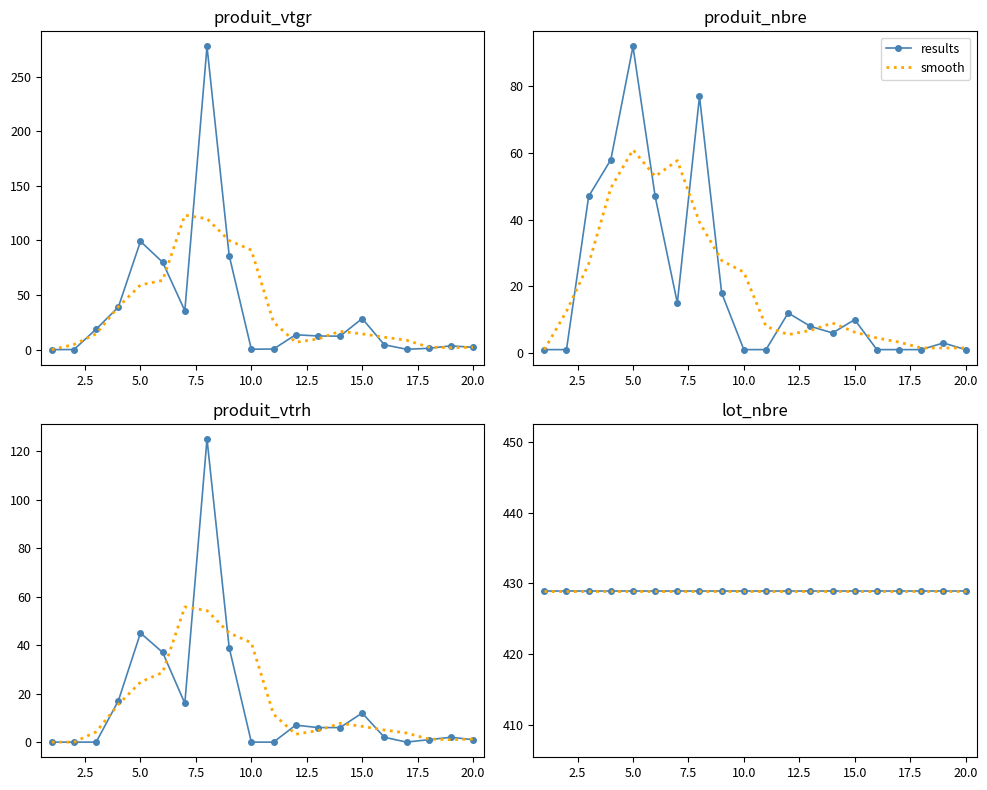

How many interior local peaks does the produit_nbre series have?

5